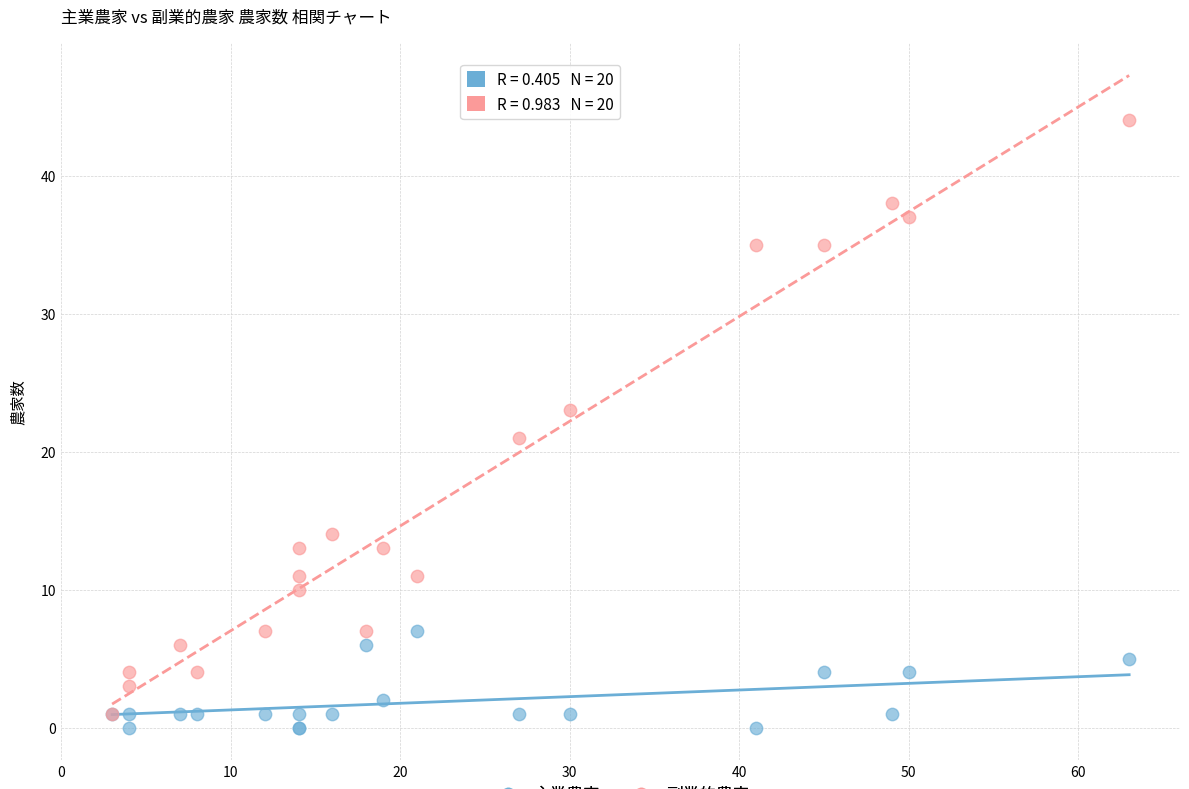

Which series has the widest spread of Y values?

副業的農家